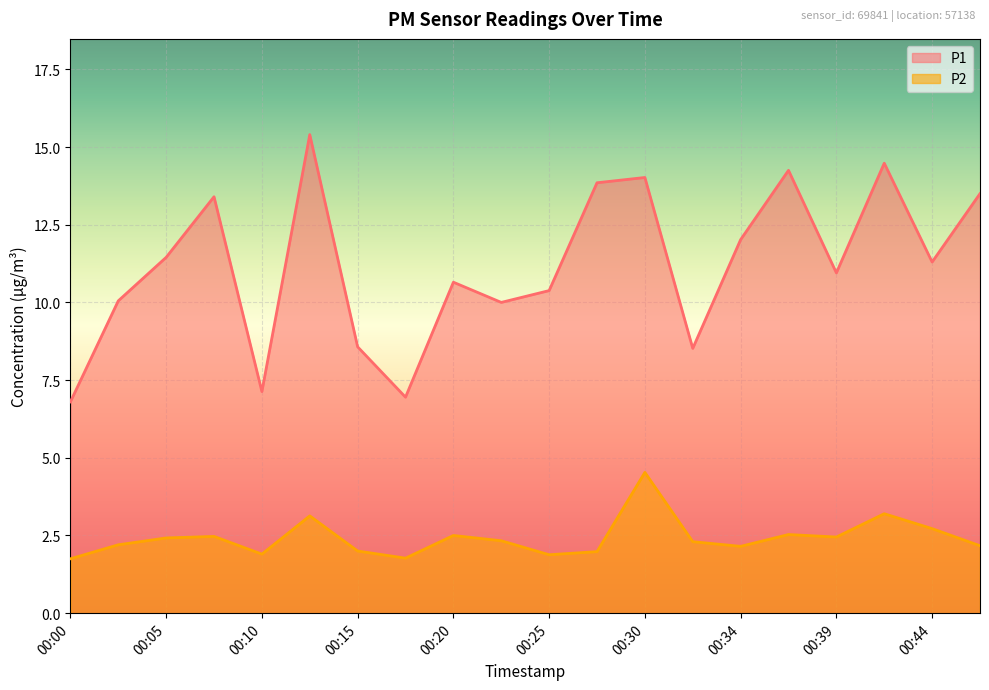

Which label corresponds to the largest value in the chart?

00:13